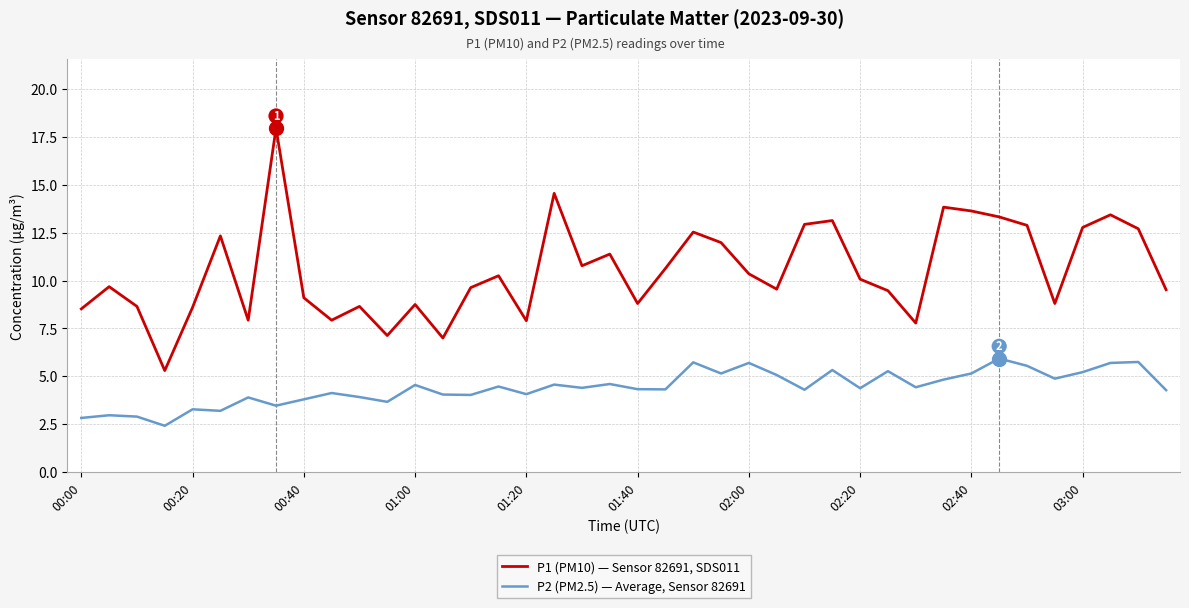

Which series has the largest range (max minus min)?

P1 (PM10) — Sensor 82691, SDS011